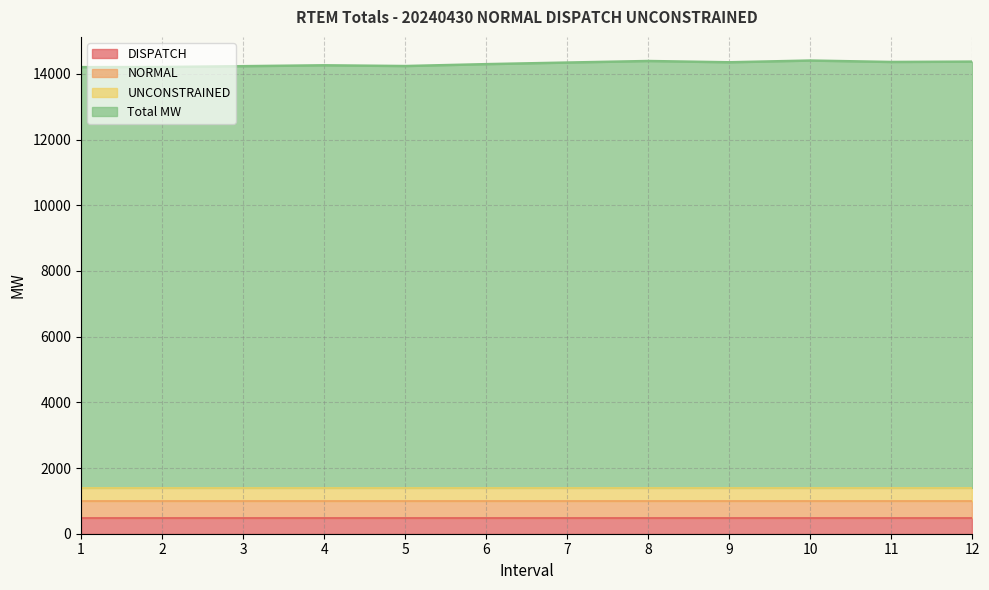

Which category has the lowest value in the DISPATCH series?

1